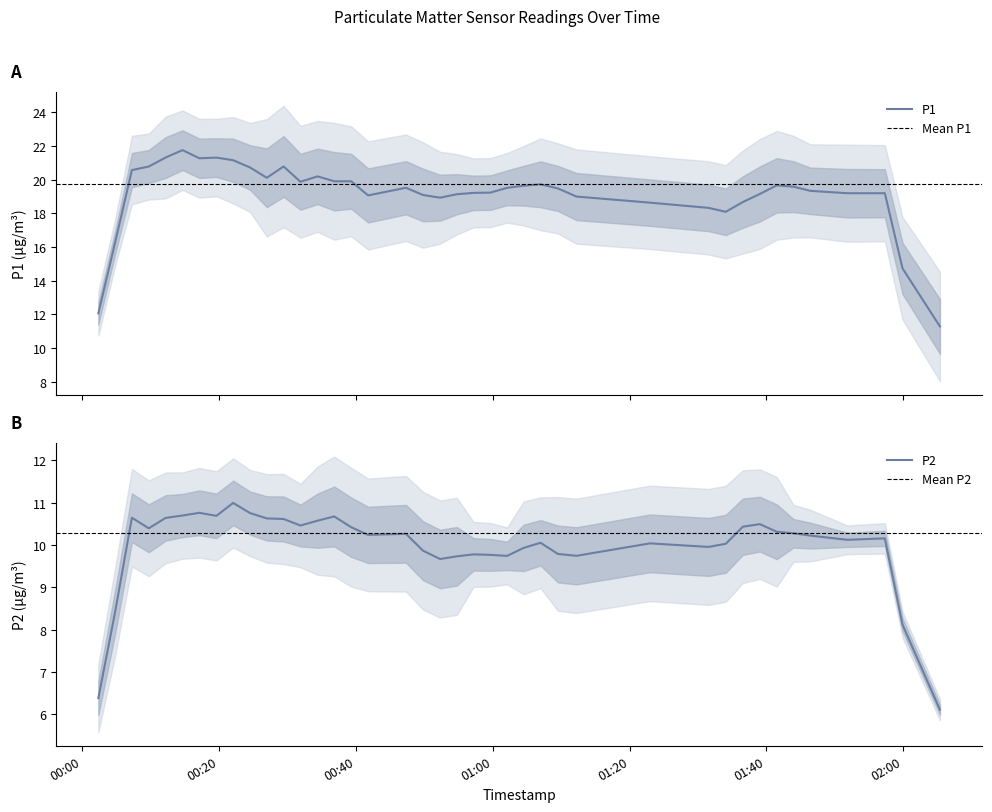

Is it true that P2 equals 10.5 at 32?

True